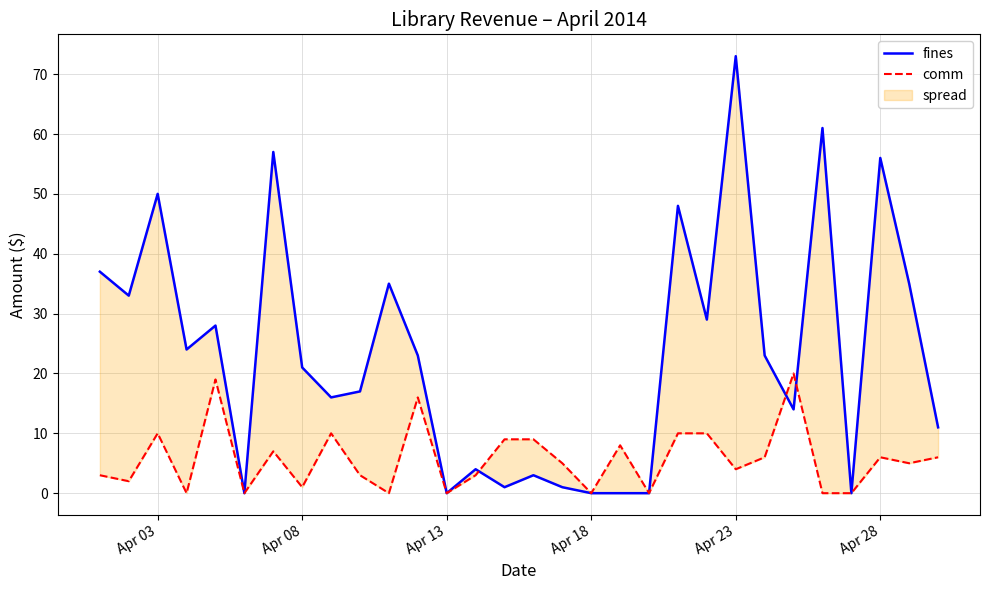

At which category is the sum across all series the highest?

Apr 23